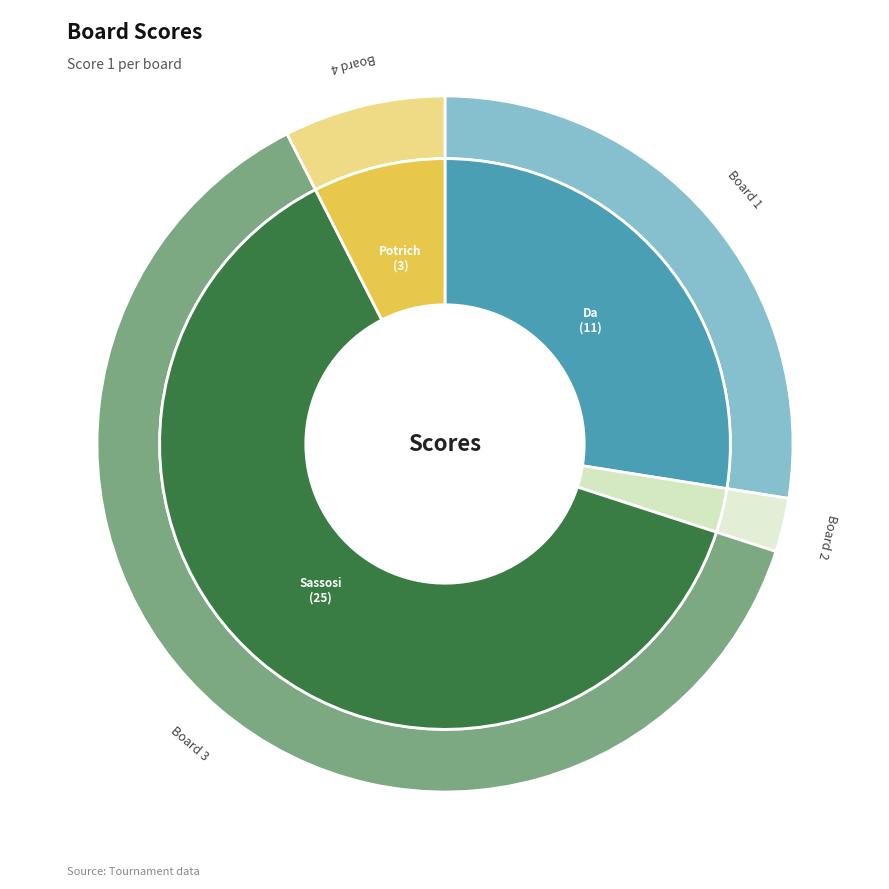

Count the number of slices in the pie.

4